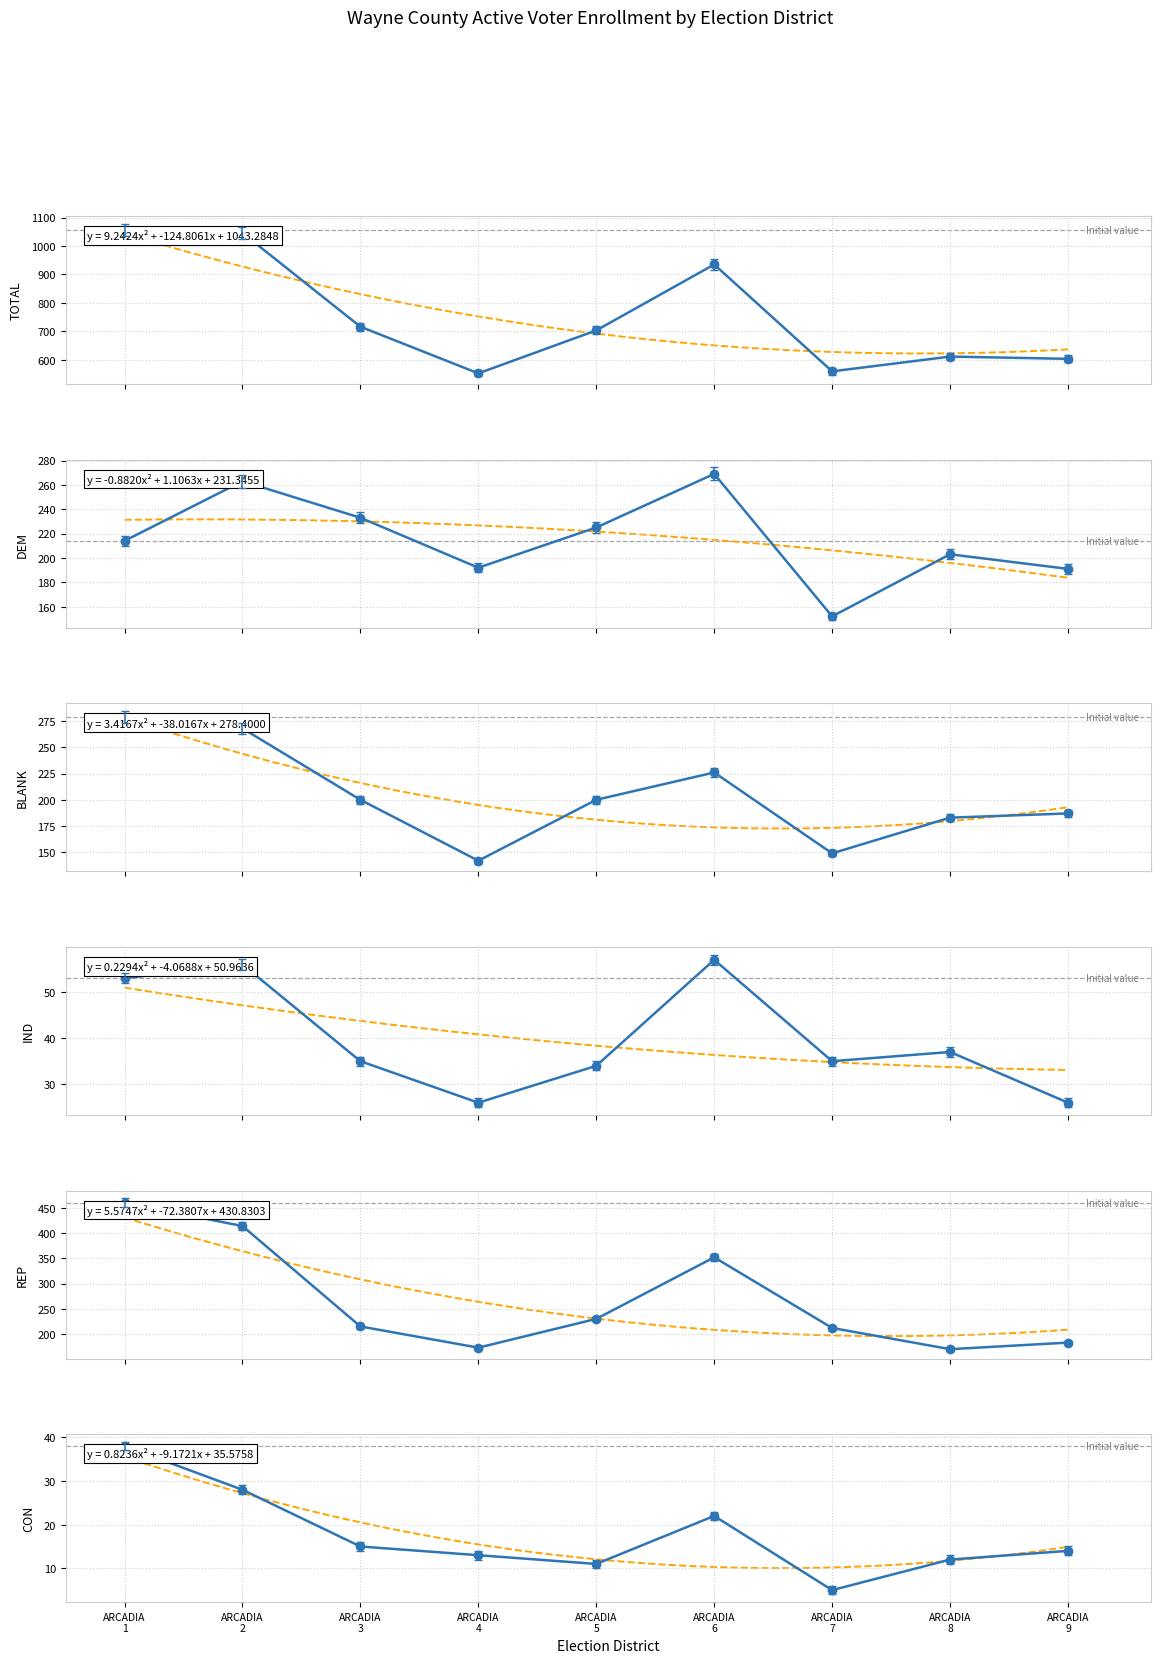

What is the maximum value shown in the chart?

1057